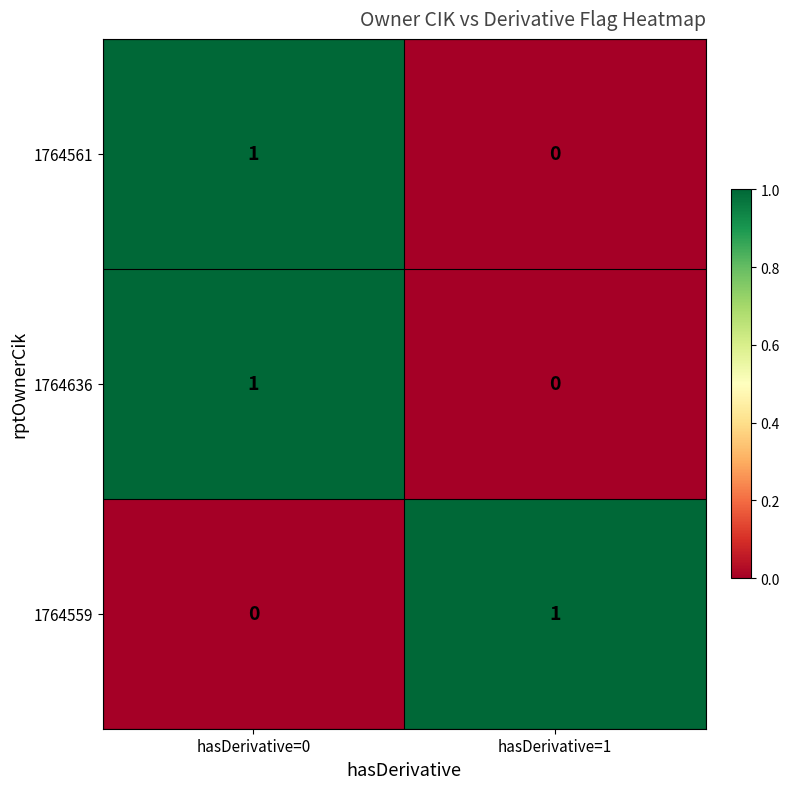

At which label is 1764636 closest to 0?

hasDerivative=1